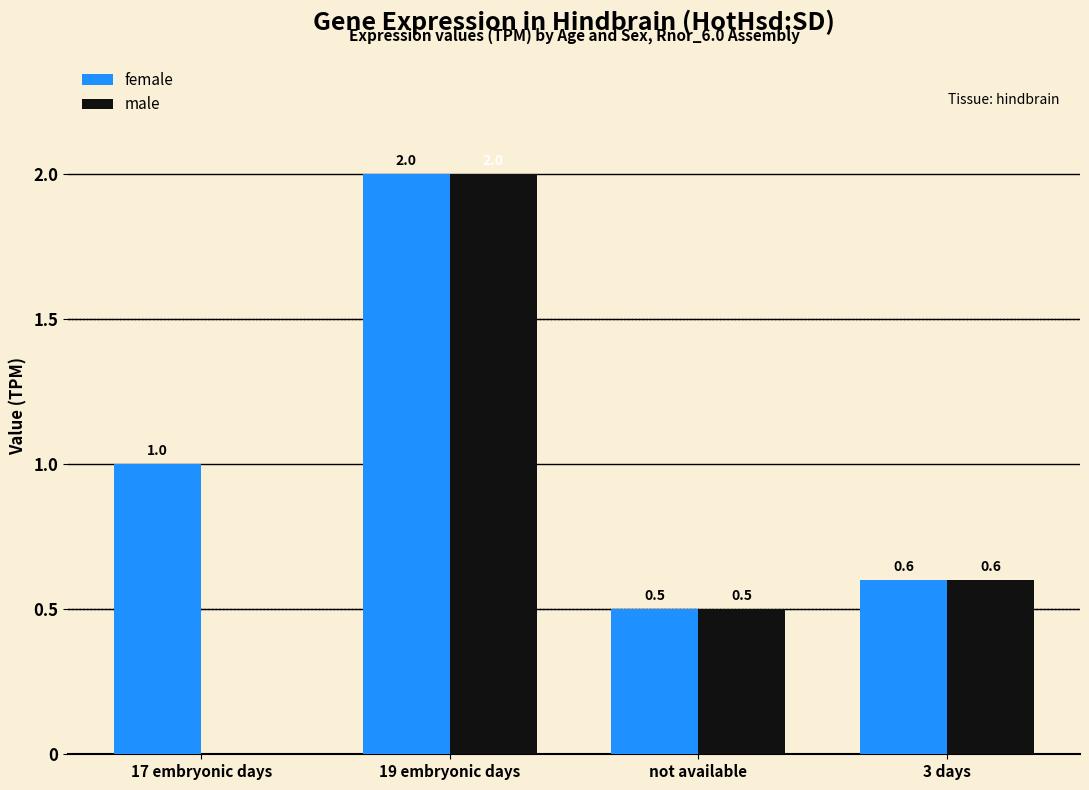

What value does the male series have at 3 days?

0.6